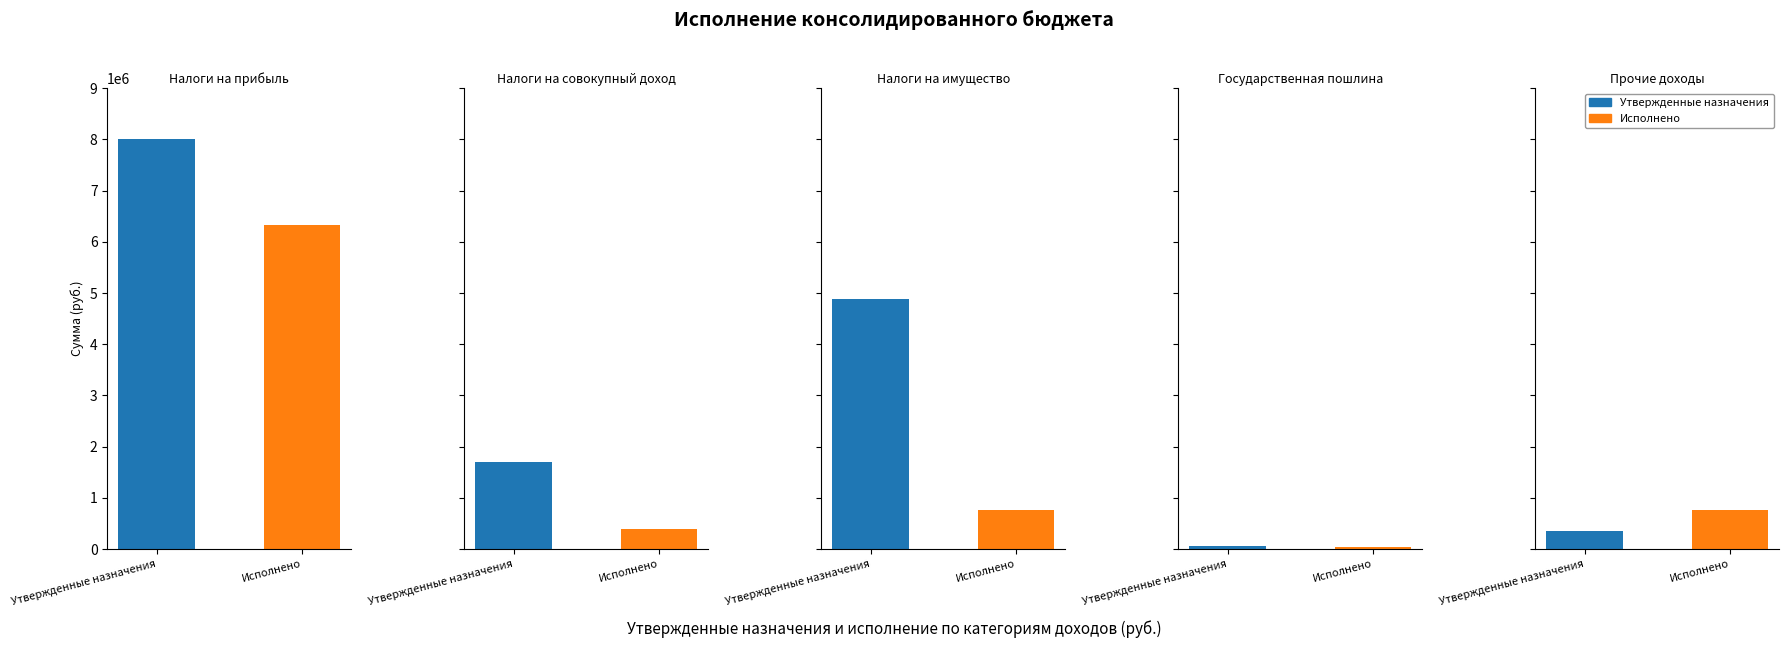

How many bars are there in total?

10